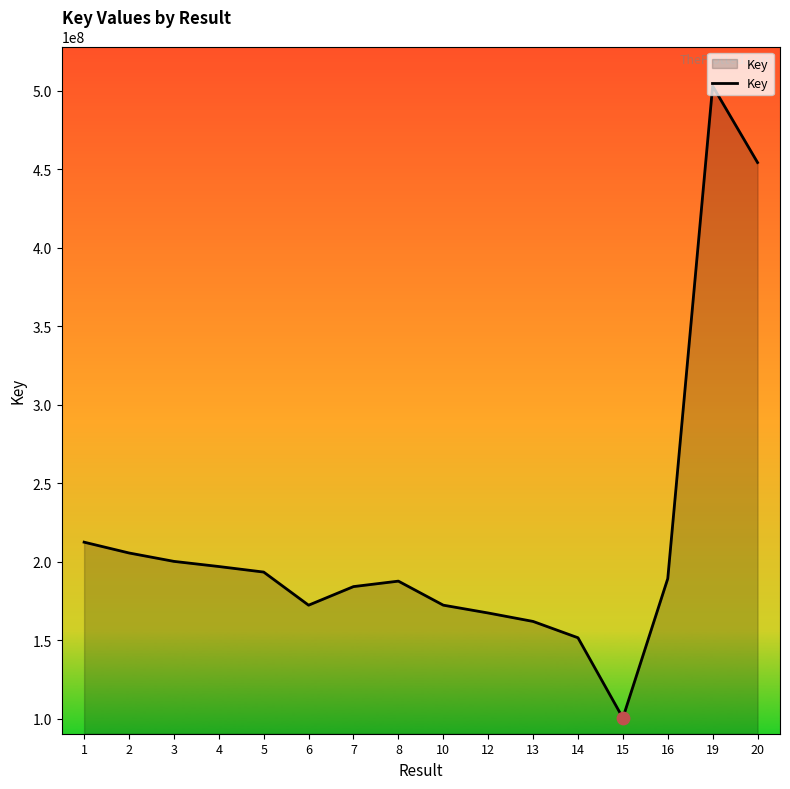

Approximately how many times larger is the value at 5 compared to 8?

1.0